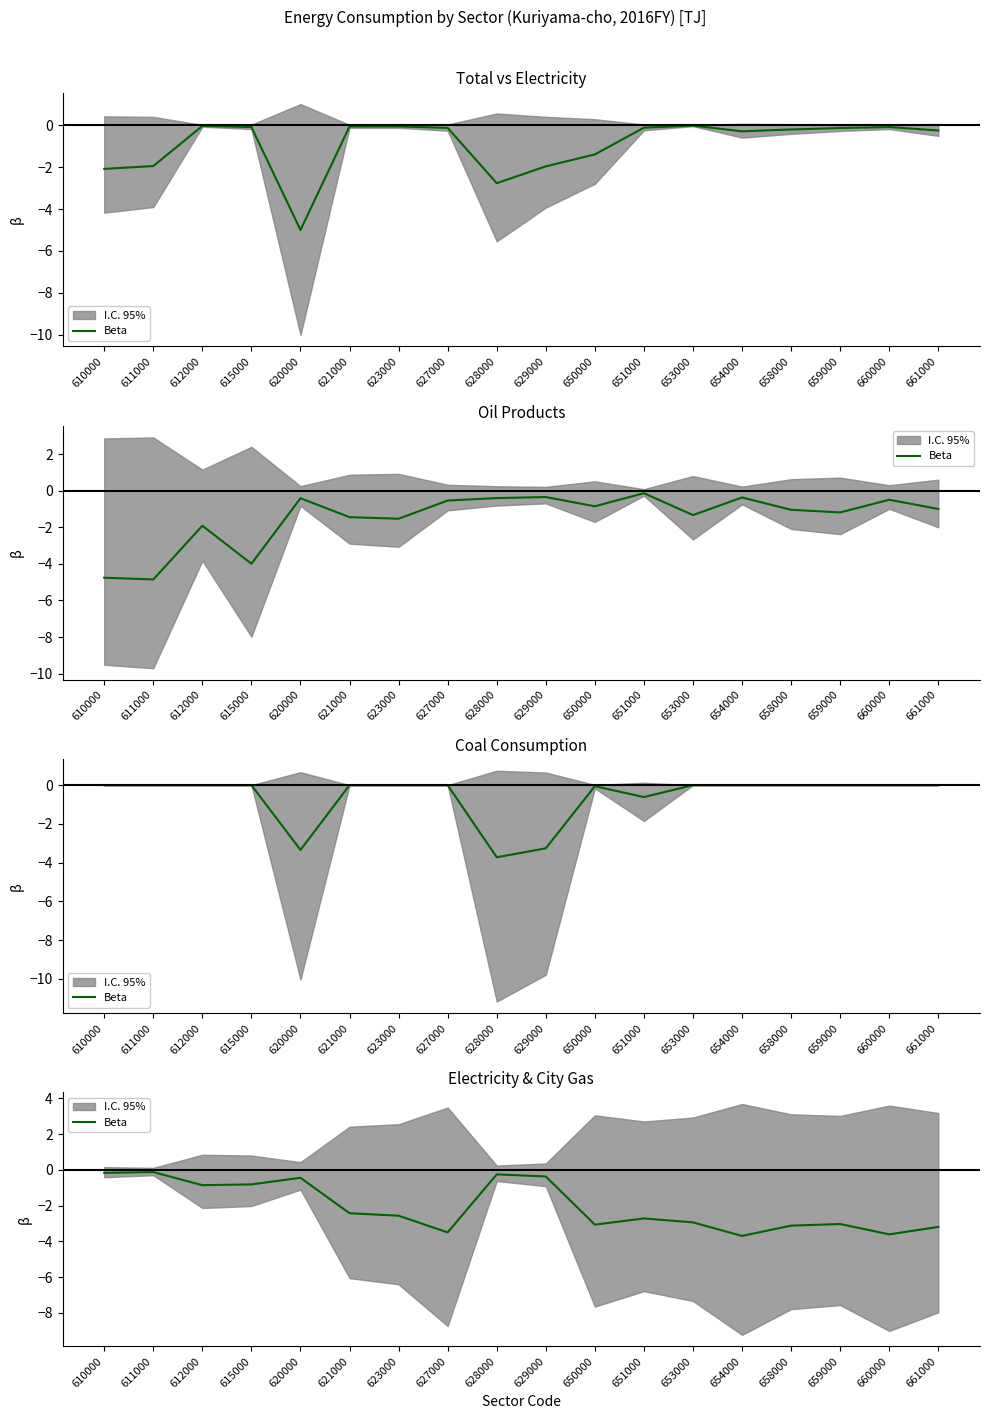

How many interior local valleys (lower than both neighbors) does the data have?

5